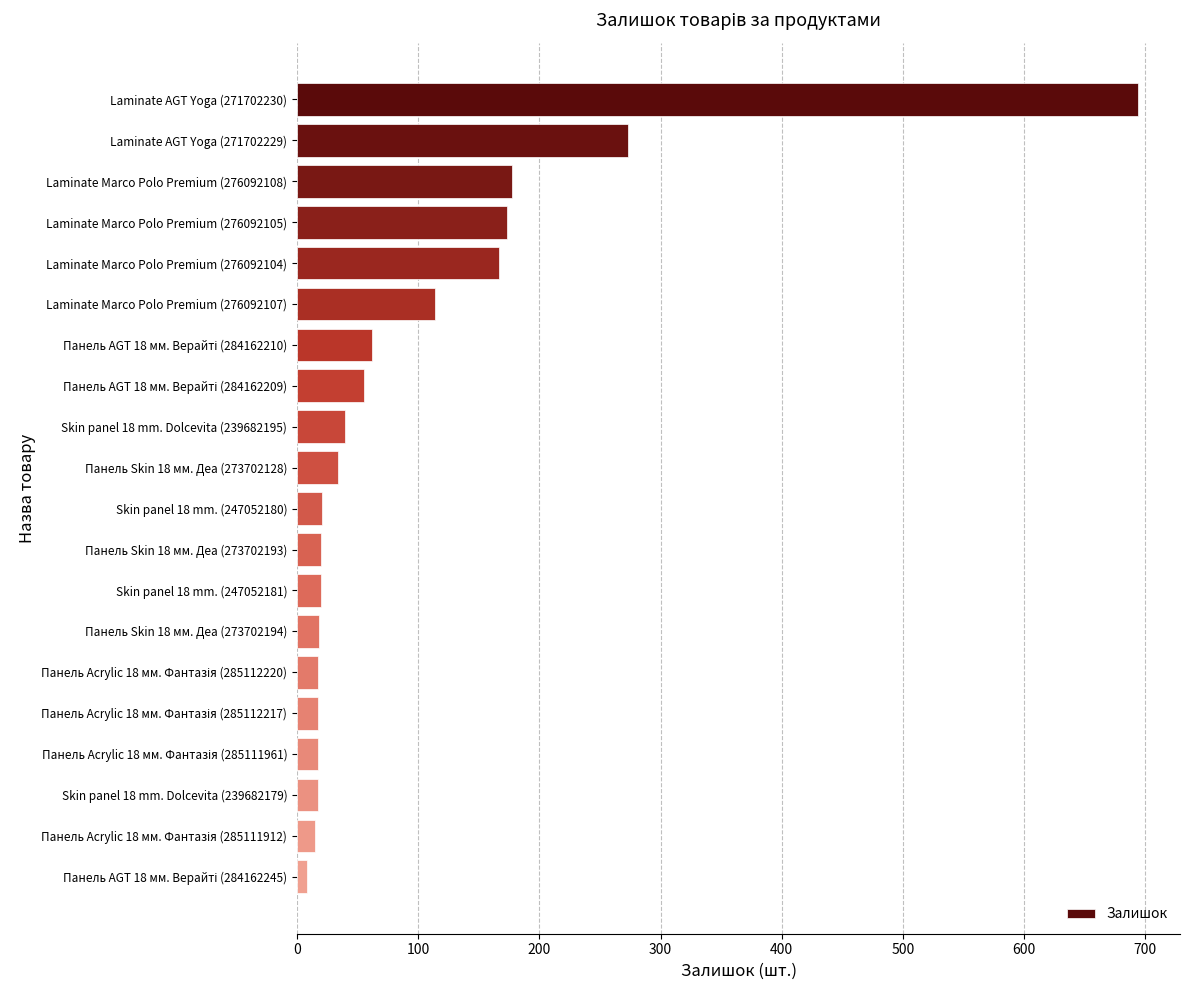

What is the maximum value shown in the chart?

694